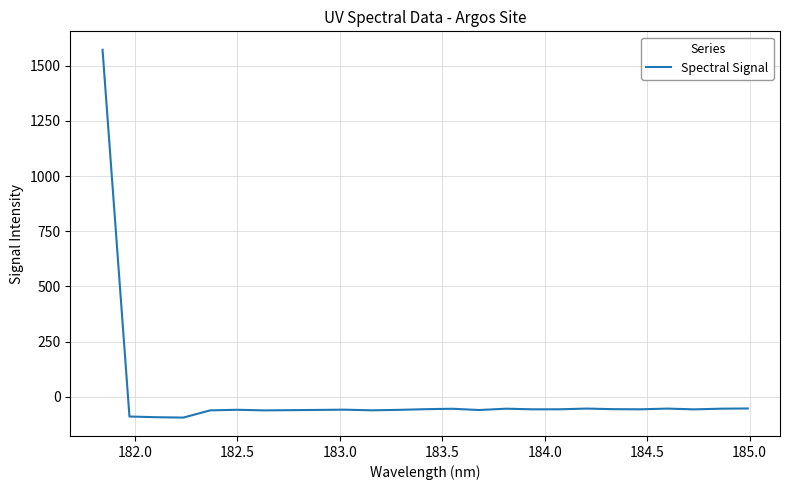

What is the difference between the maximum and minimum values?

1666.3